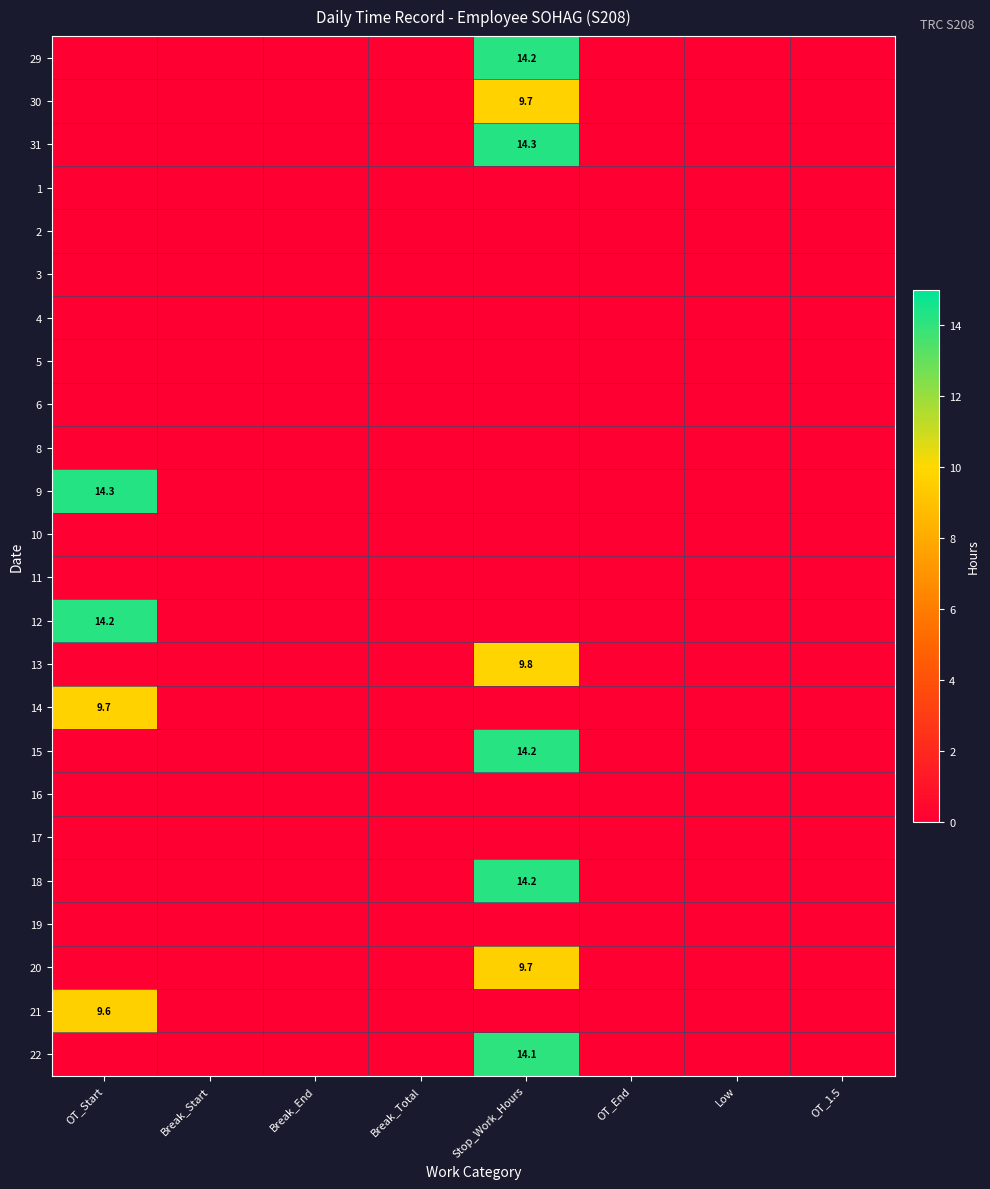

The 13 series shows 17.6 at Stop_Work_Hours. True or false?

False